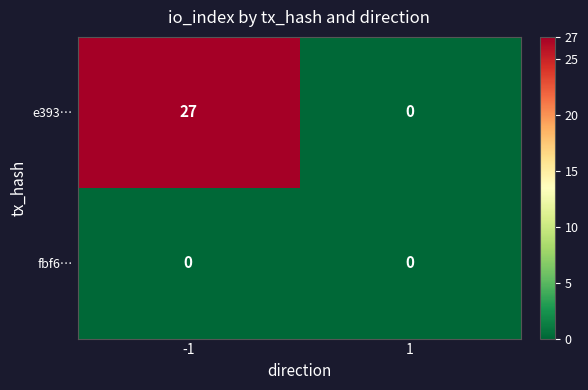

Which category has the highest value across all series?

-1